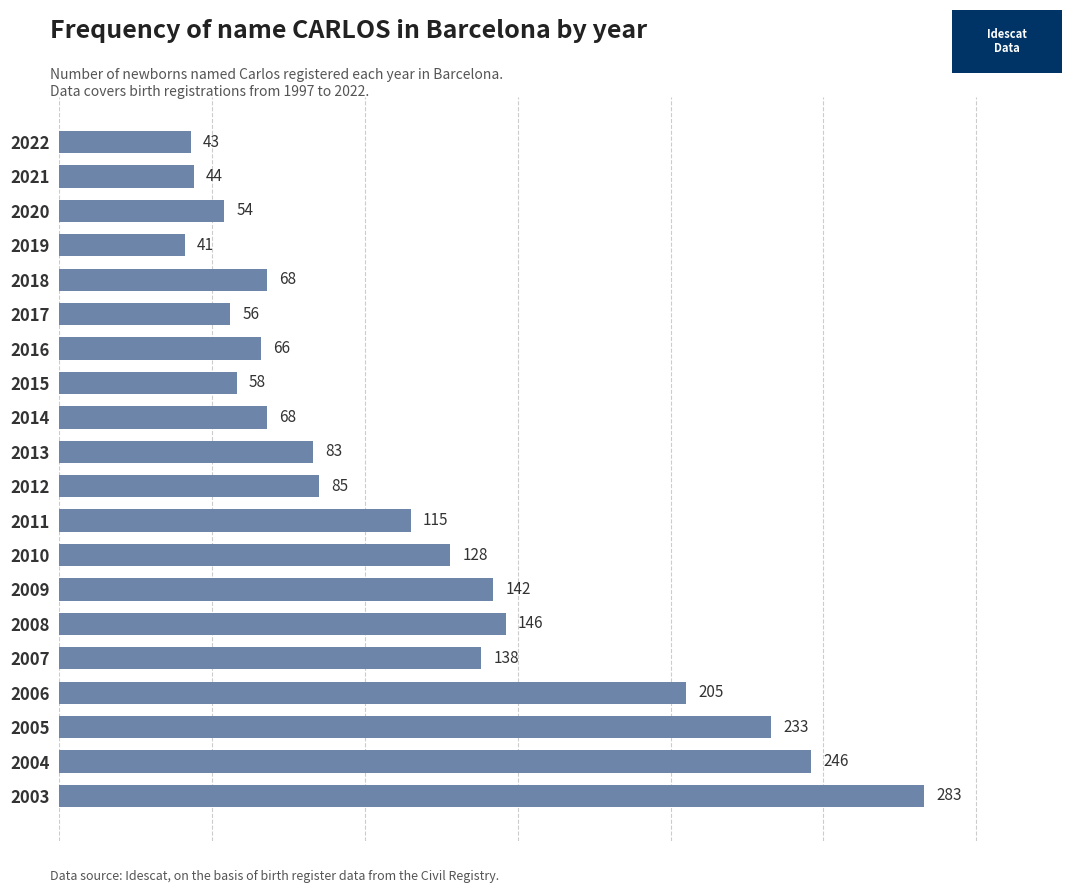

Does the chart contain stacked bars?

No